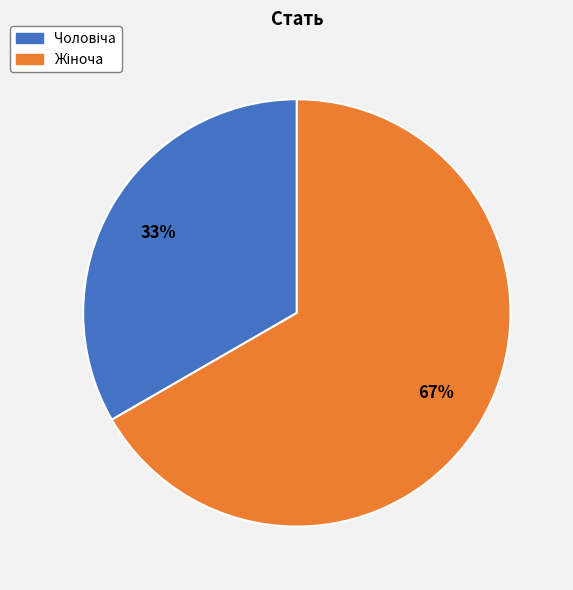

Count the number of slices in the pie.

2